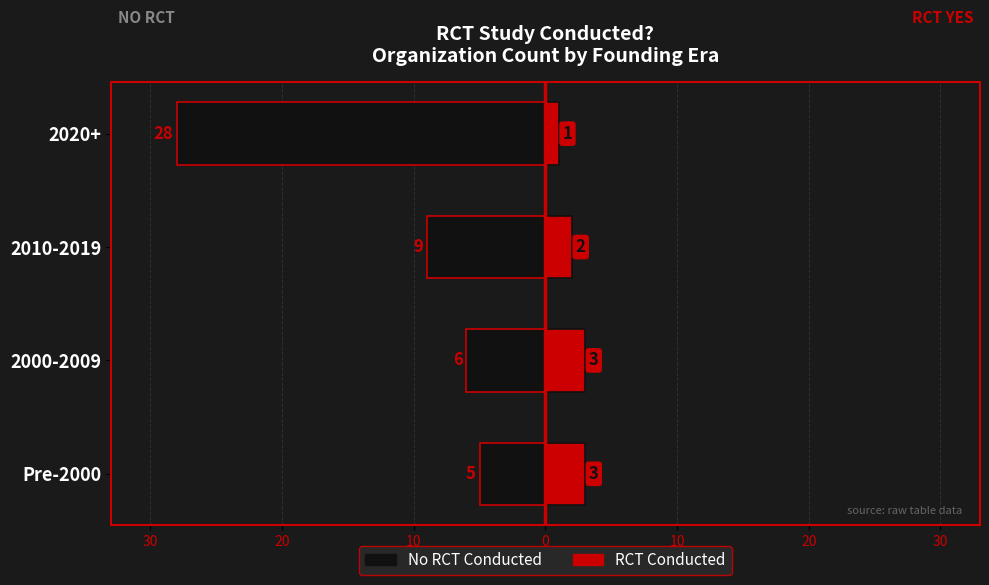

How many data points in No RCT are above -6?

1